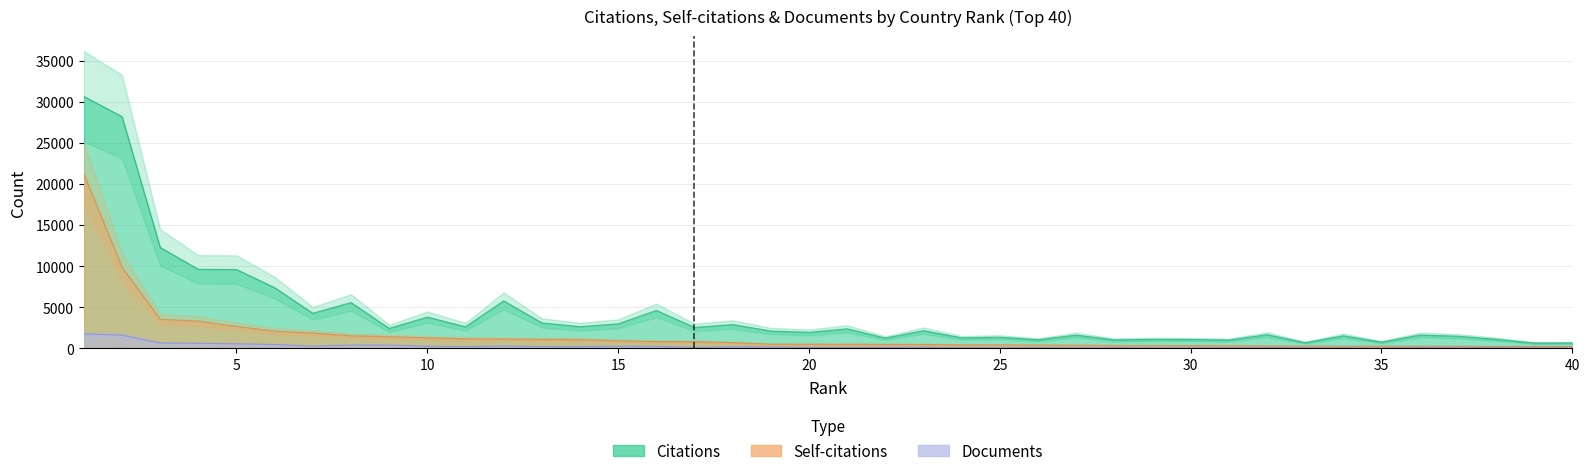

Rank the categories by Documents value from highest to lowest.

1, 2, 3, 4, 5, 6, 8, 9, 12, 7, 10, 15, 16, 13, 14, 11, 18, 19, 23, 22, 17, 32, 21, 26, 20, 28, 36, 24, 30, 37, 38, 31, 25, 27, 29, 33, 34, 40, 39, 35